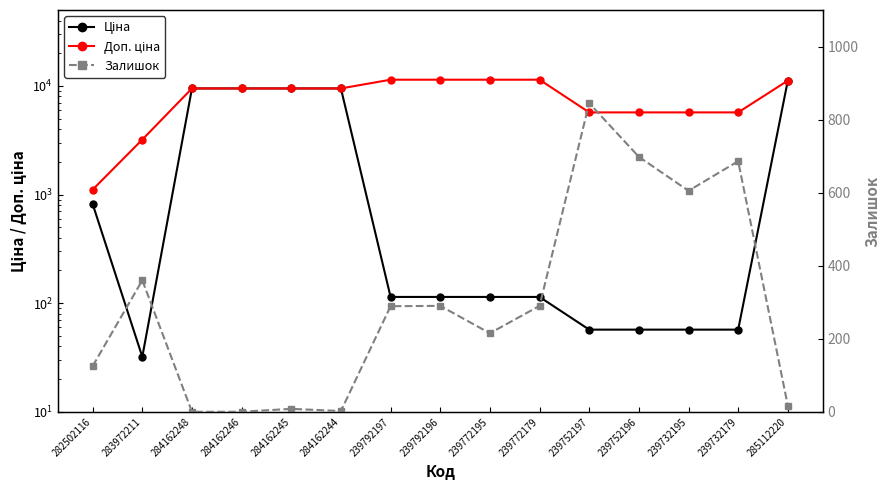

The value of Залишок at 283972211 is 102.9. True or false?

False